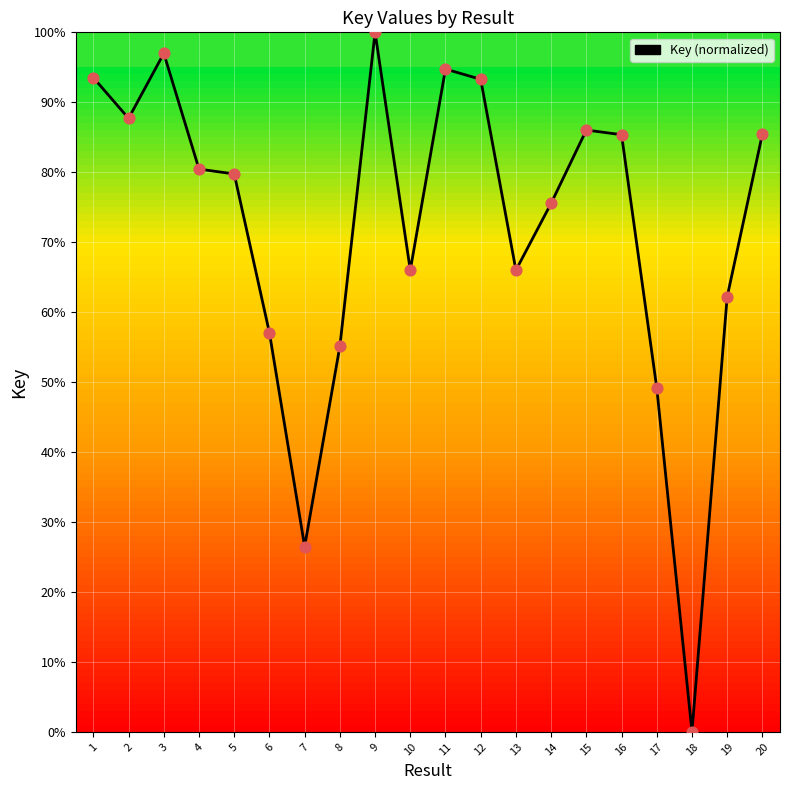

What is the change in value from 3 to 15?

-11.0